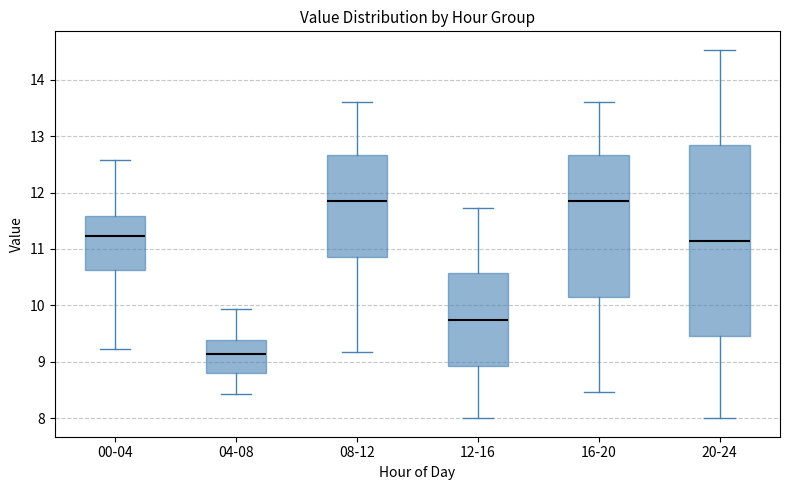

Comparing the boxes themselves (not the whiskers), which one is the tallest?

20-24